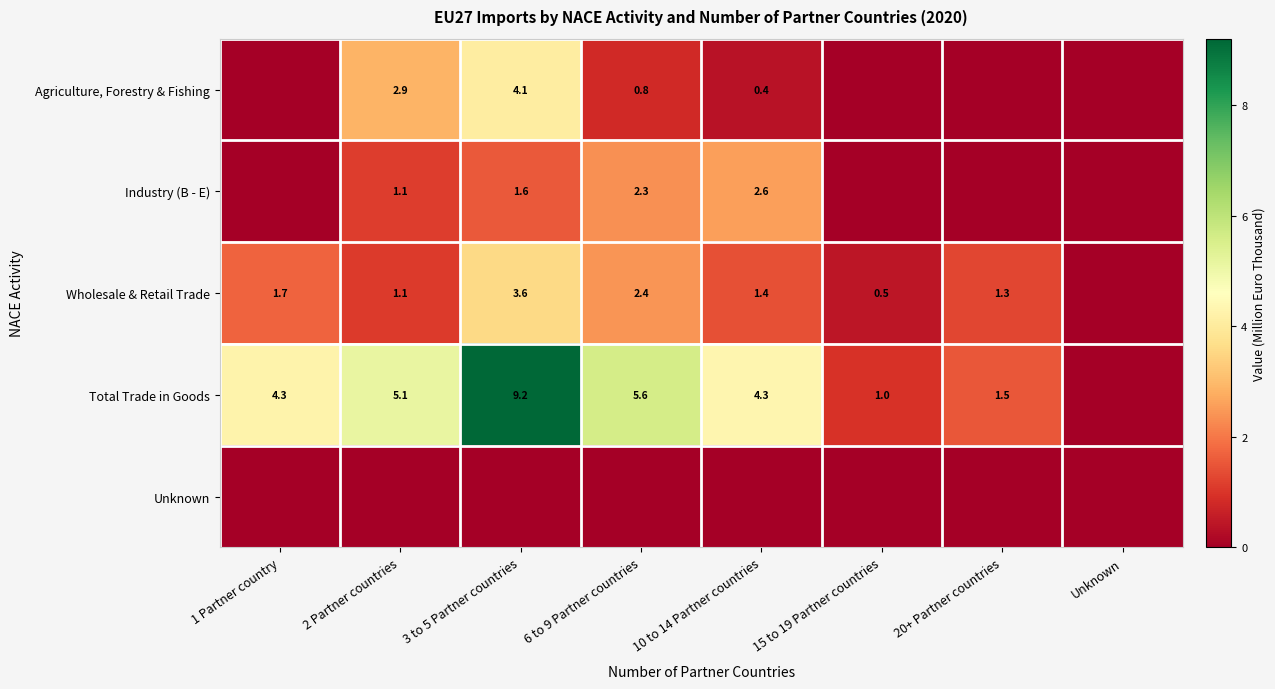

What is the total value across all series at 3 to 5 Partner countries?

18.4